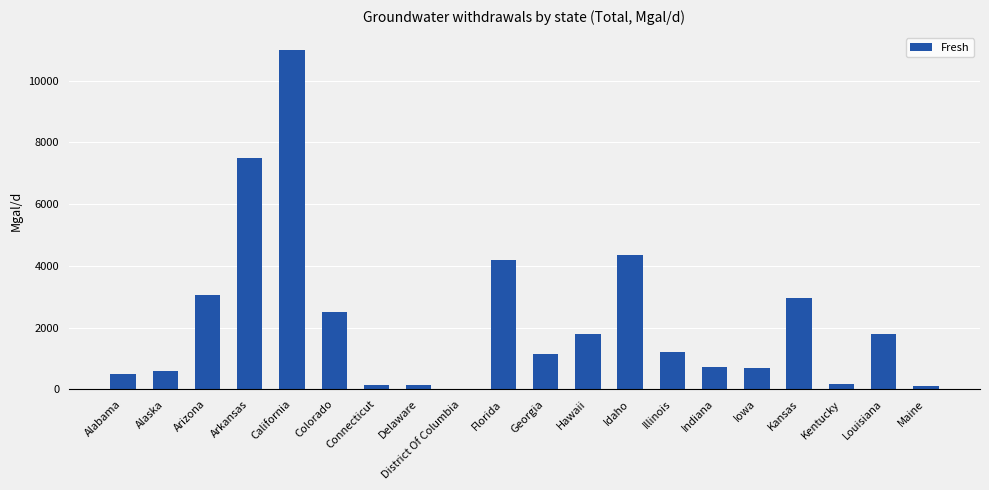

Between Arkansas and Colorado, which is larger?

Arkansas